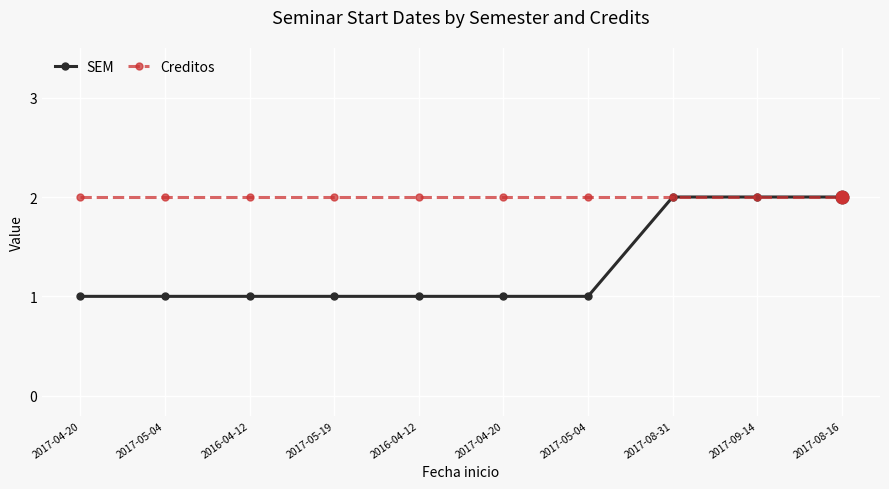

What is the value of the Creditos point at the 10th from the left?

2